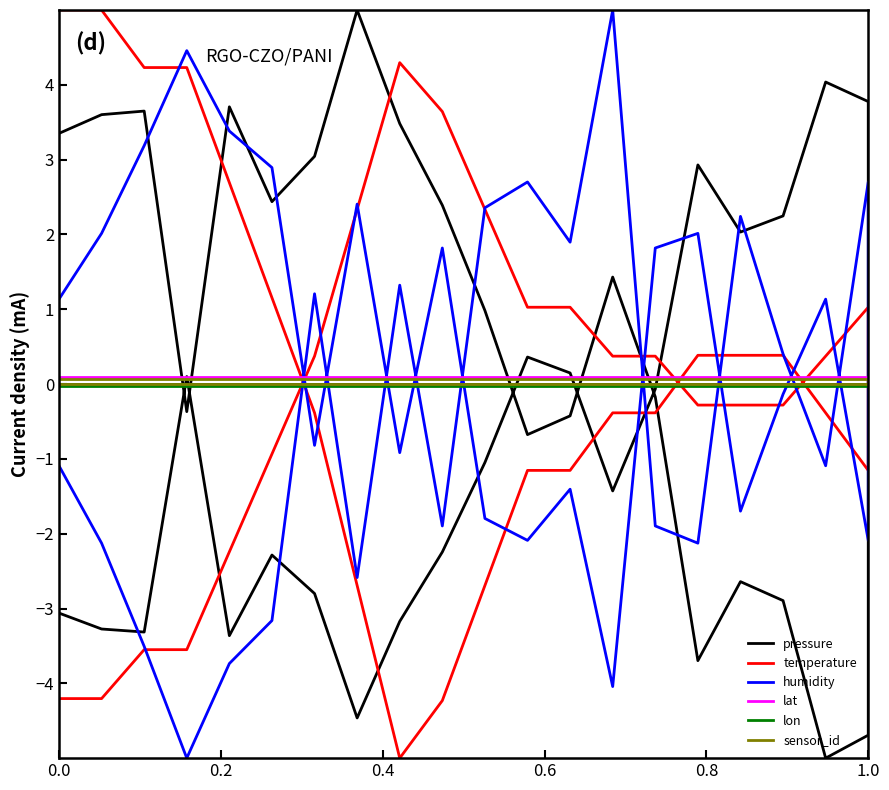

Rank the series by their maximum value, from highest to lowest.

pressure, temperature, humidity, lat, sensor_id, lon